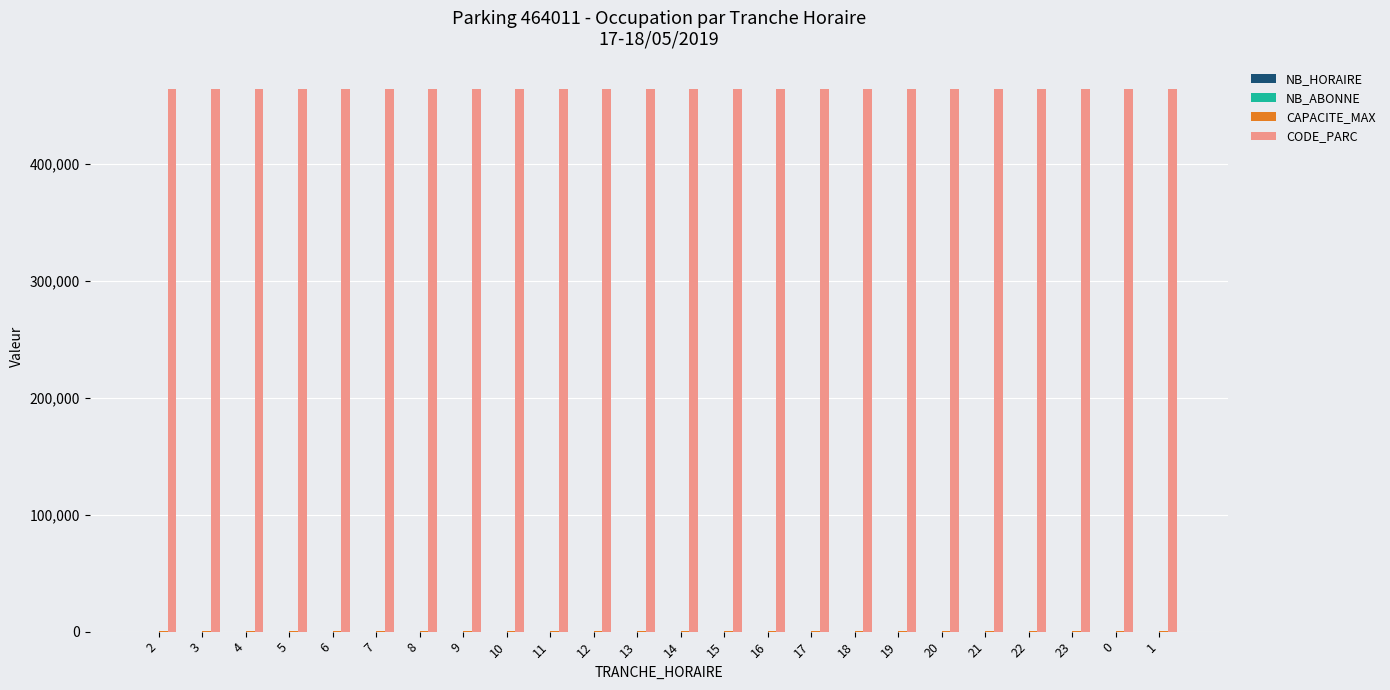

How many groups of bars are there?

24